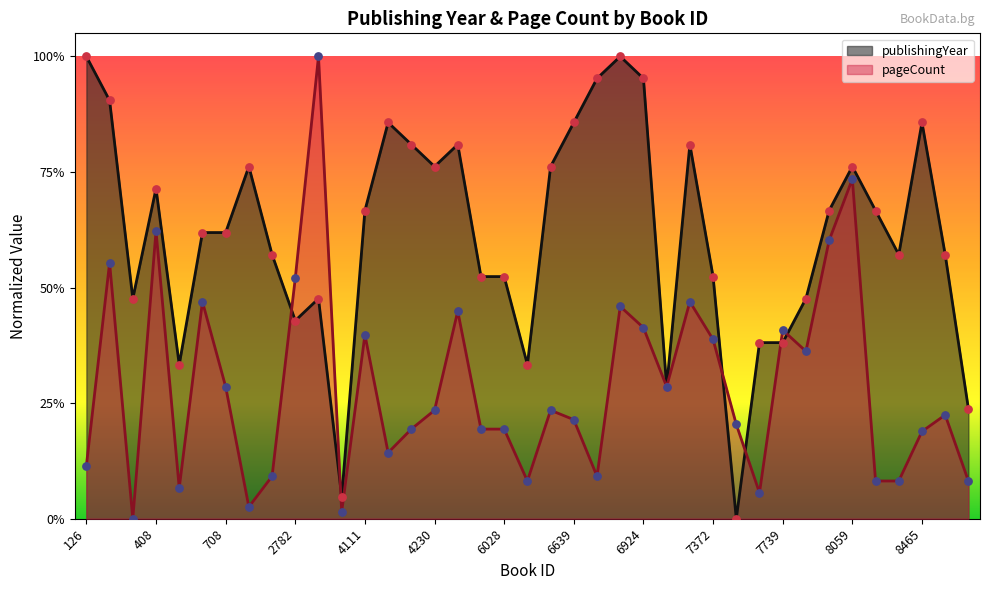

What is the total value across all series at 5638?

0.7